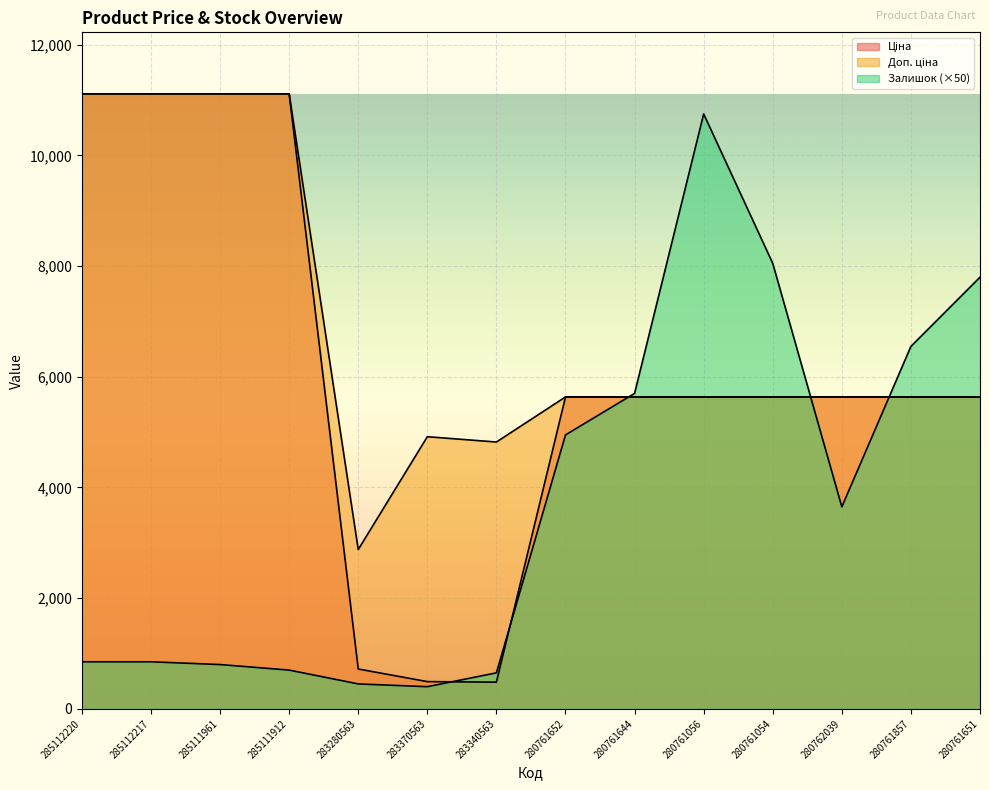

Between 285111912 and 283340563, which series saw the biggest shift?

Ціна